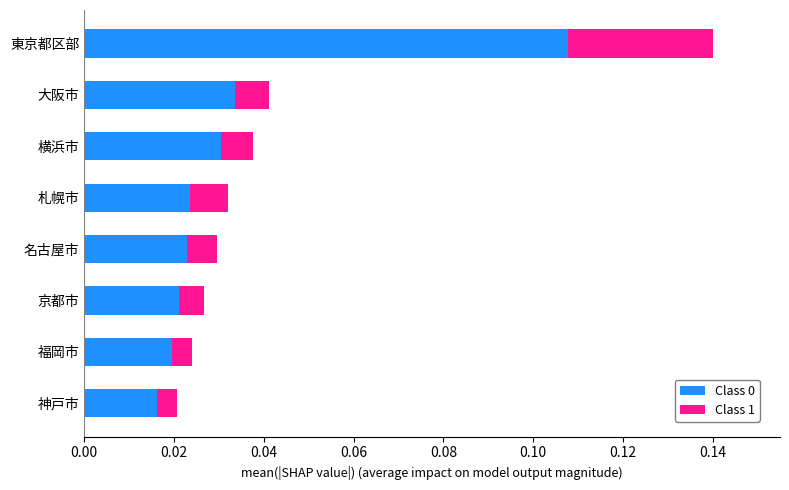

How many Class 0 values are between 0 and 1?

8